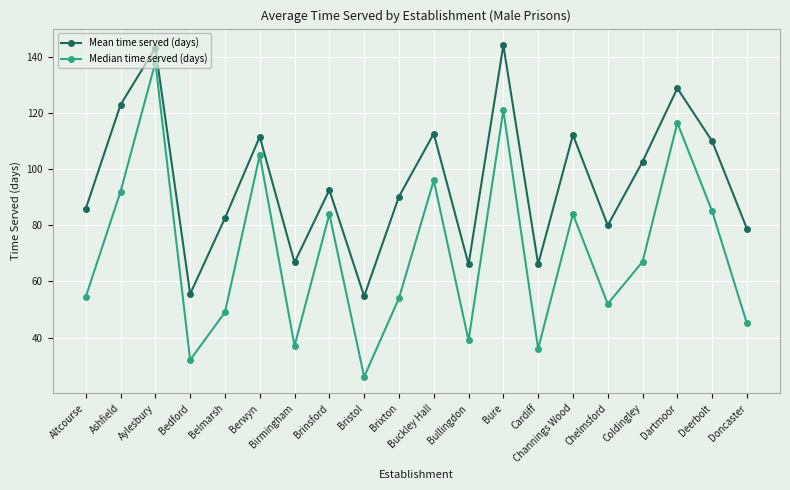

Which series changed the most between Berwyn and Doncaster?

Median time served (days)